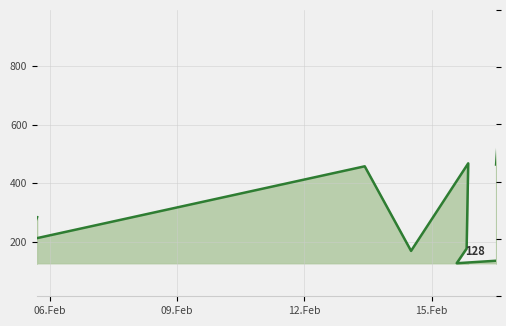

How many interior local peaks (higher than both neighbors) does the data have?

3